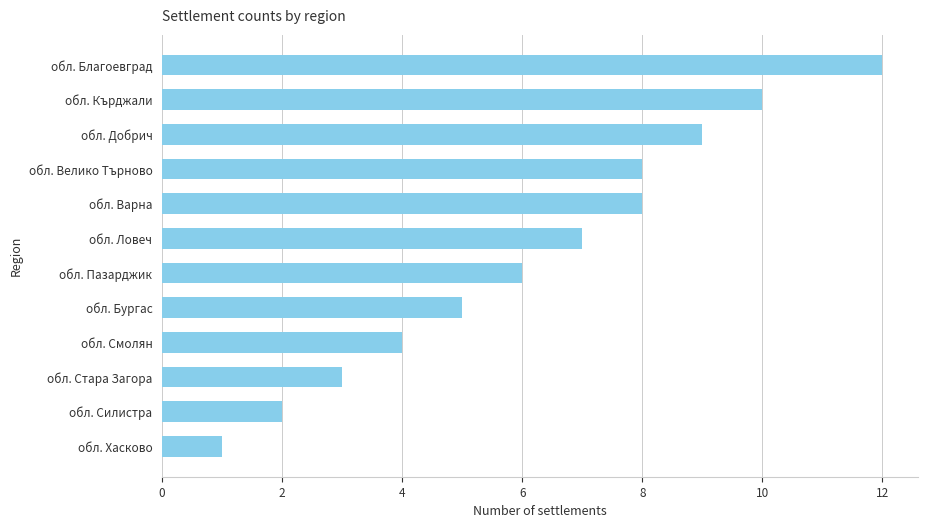

True or false: the data shows 2 at обл. Стара Загора.

False